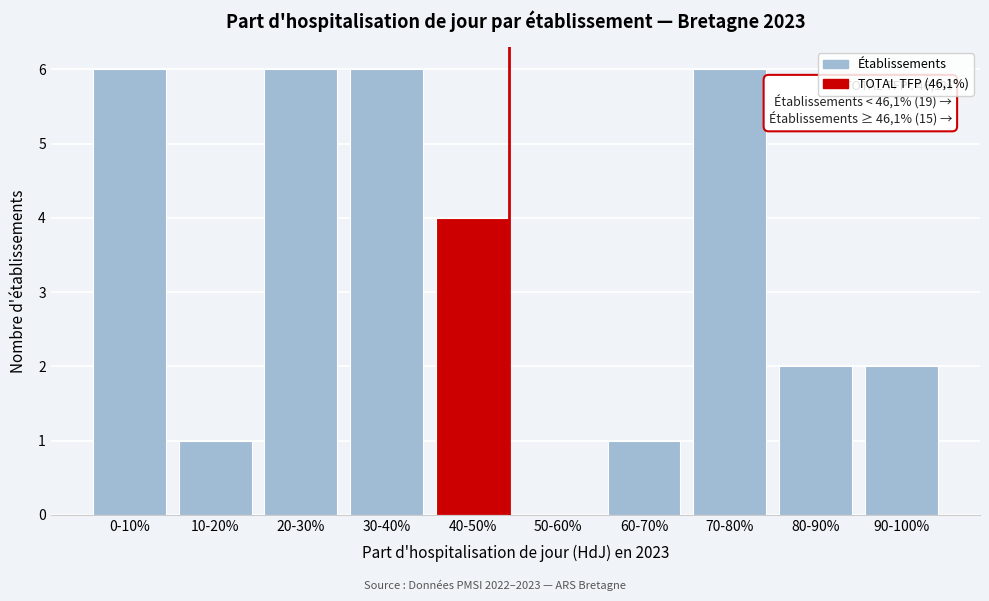

Reading left to right, extract all data points from this chart.

0-10%=6	10-20%=1	20-30%=6	30-40%=6	40-50%=4	50-60%=0	60-70%=1	70-80%=6	80-90%=2	90-100%=2